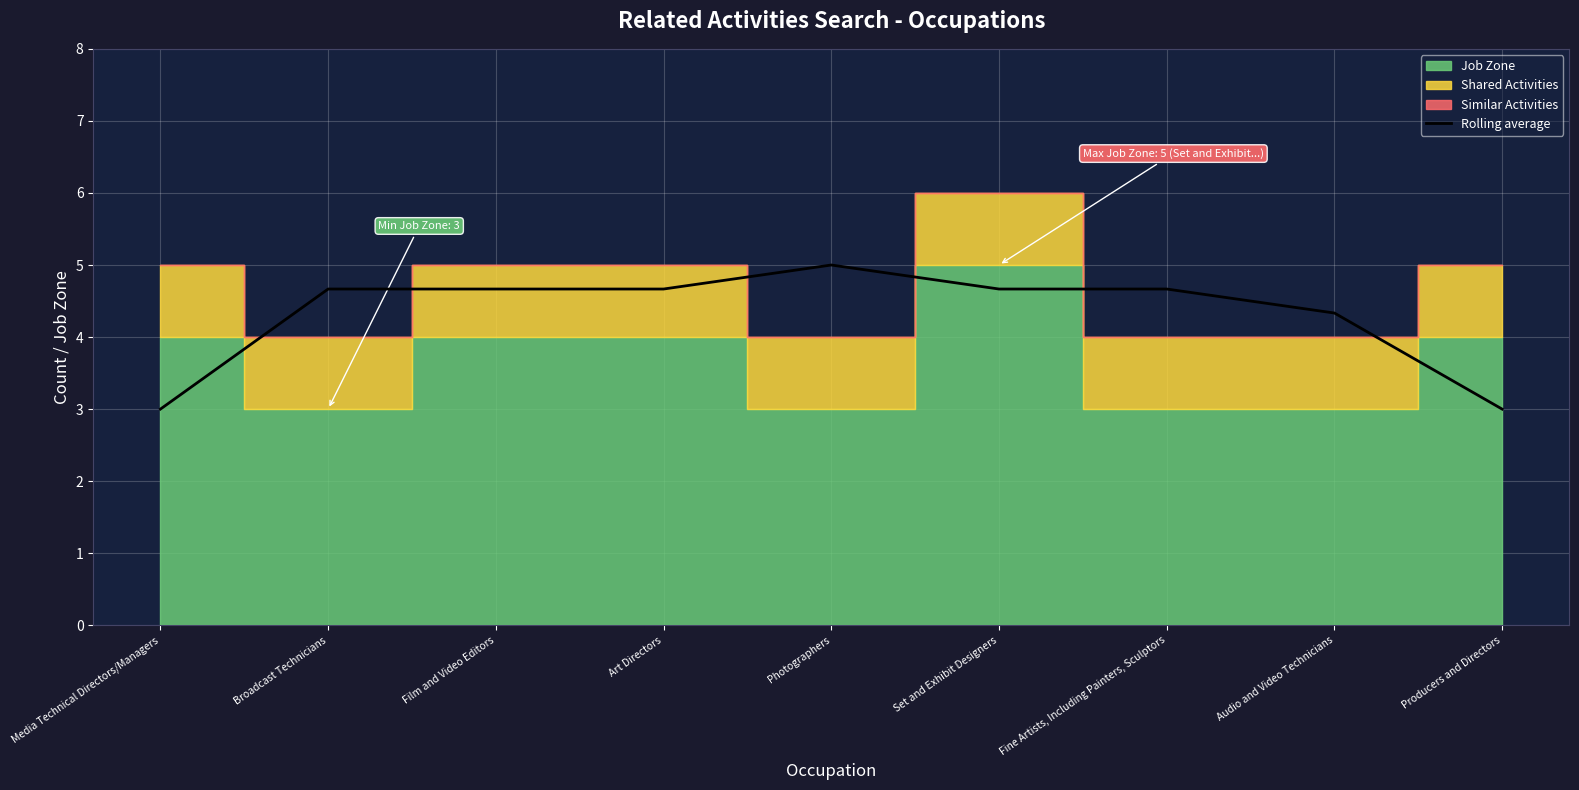

Read the Rolling average value at Photographers.

5.0